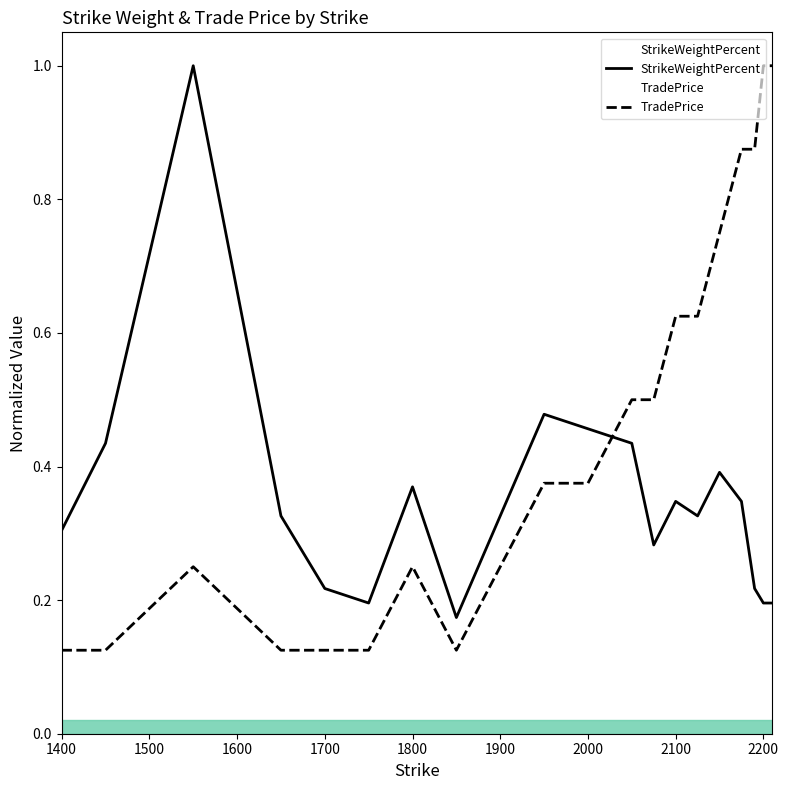

At how many categories does at least one series exceed 0?

20